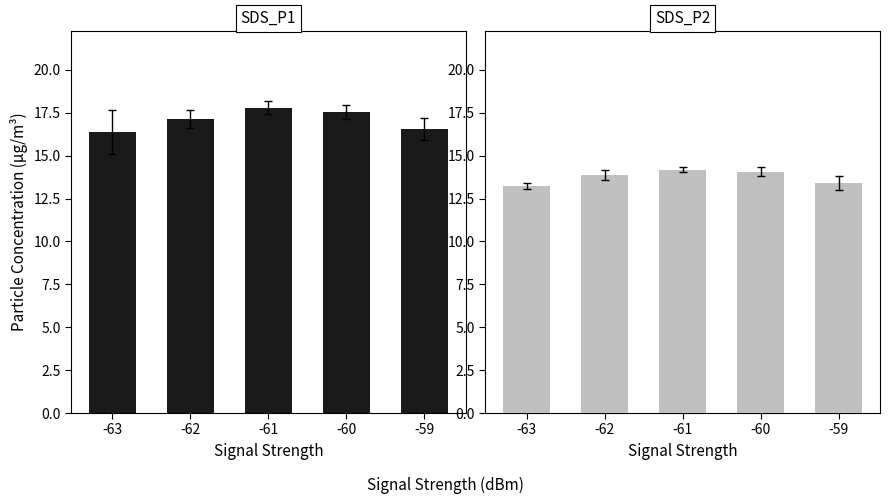

The SDS_P1 series shows 16.6 at -59. True or false?

True